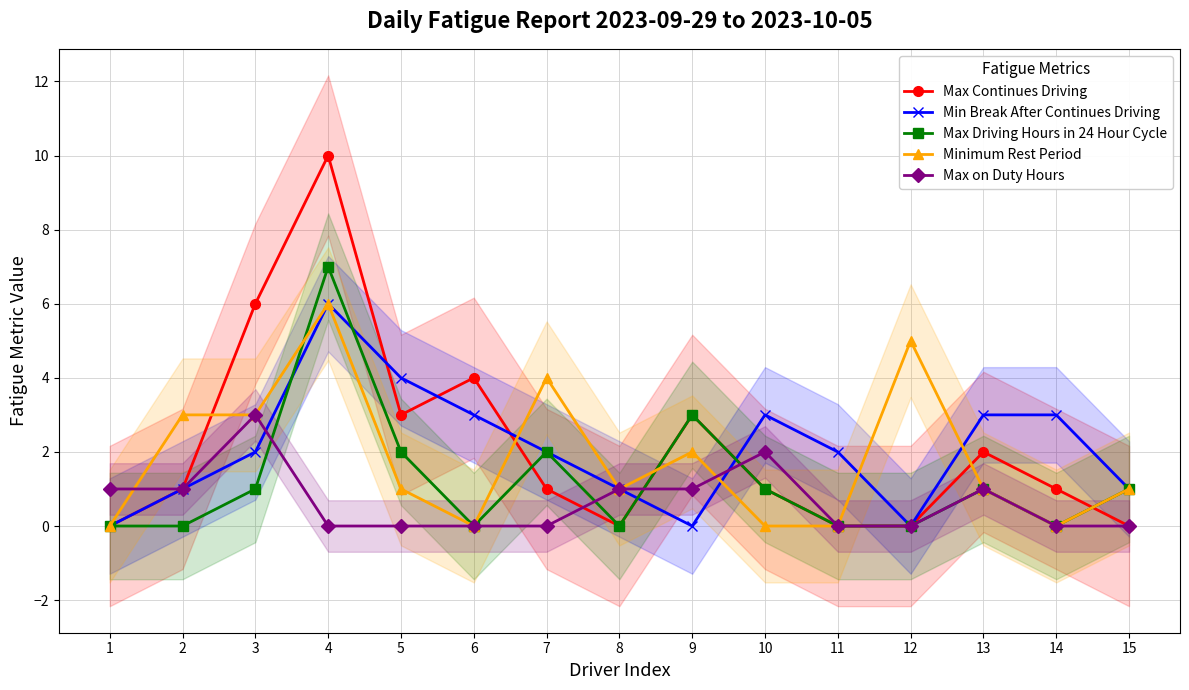

Is the value of Max Continues Driving at 3 greater than the value of Minimum Rest Period at 7?

Yes